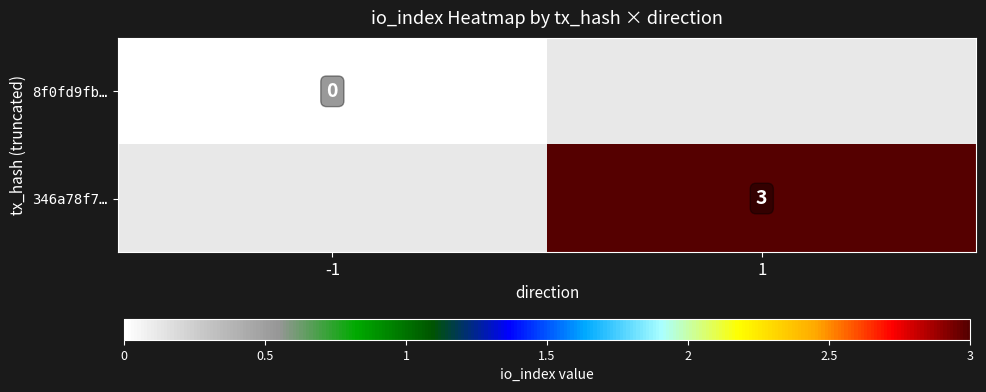

List the series in order of their peak value, lowest first.

8f0fd9fb…, 346a78f7…